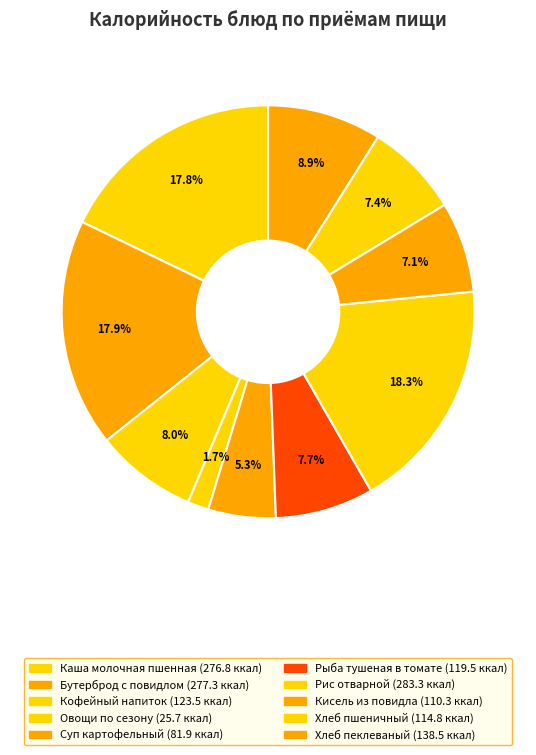

What is the total percentage of Рис отварной and Овощи по сезону?

19.9%